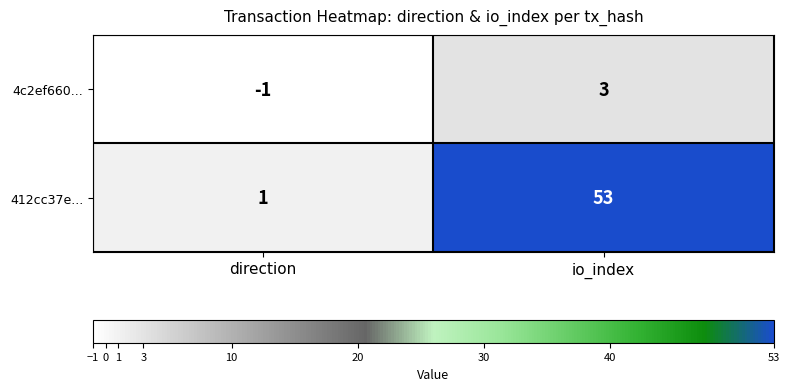

Which category has the highest value across all series?

io_index